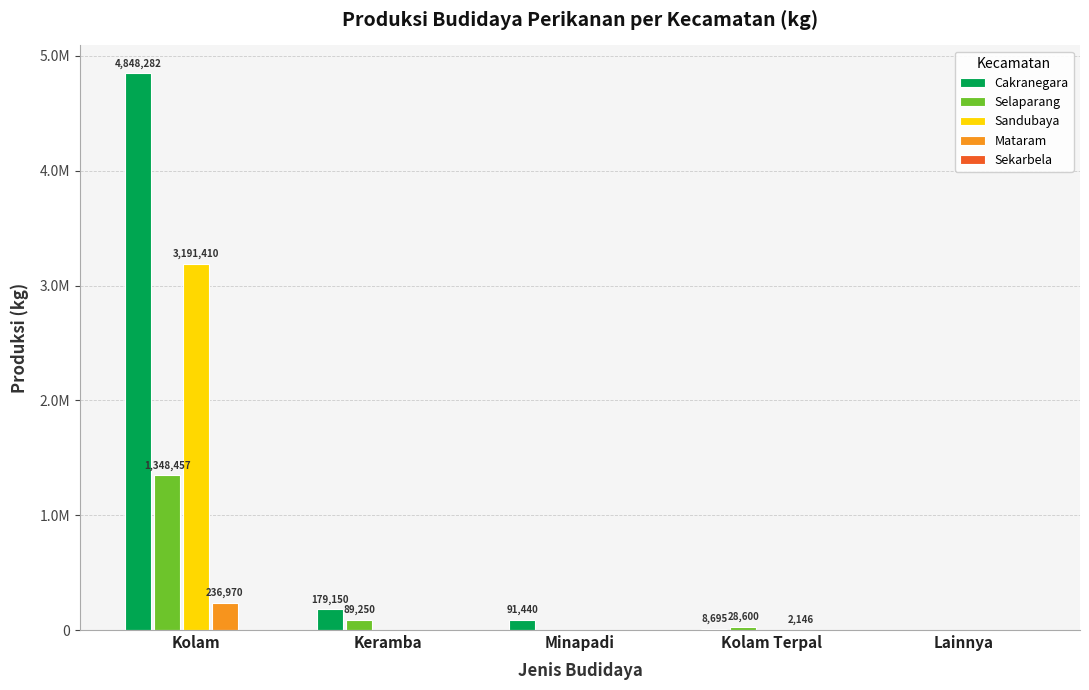

What is the spread (max minus min) of values at Kolam?

4848282.0